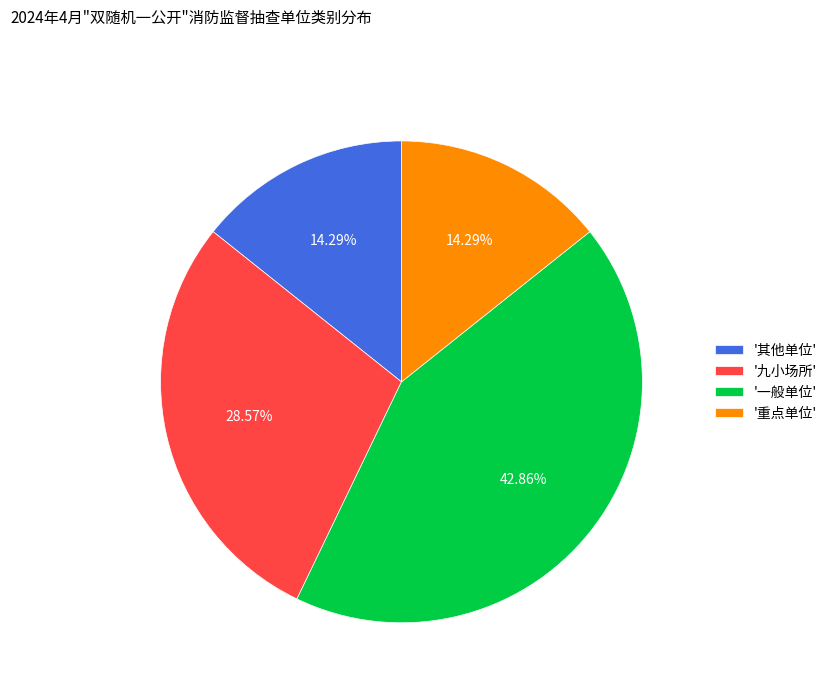

What is the largest slice in the pie chart?

'一般单位'